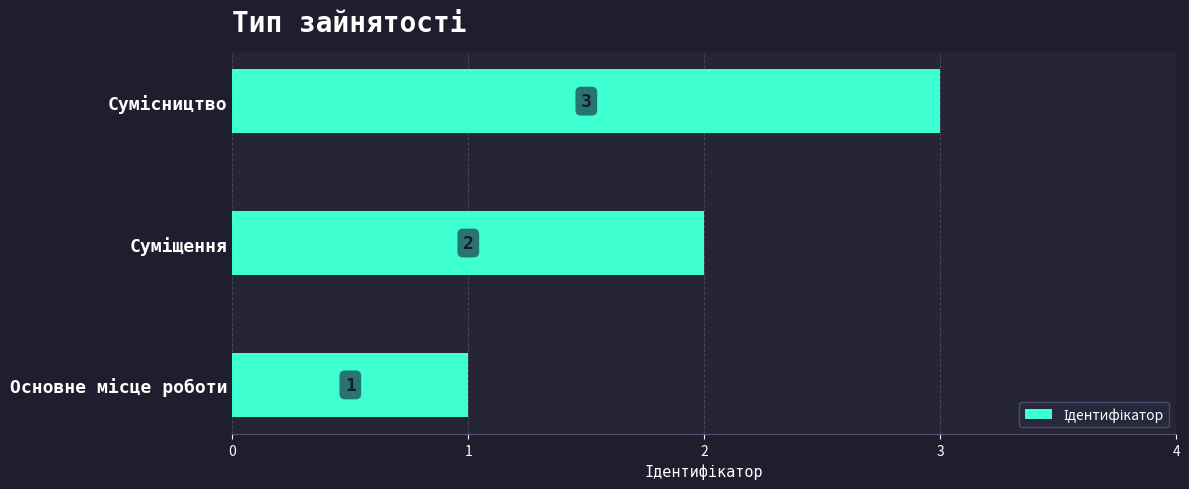

What is the greatest value displayed?

3